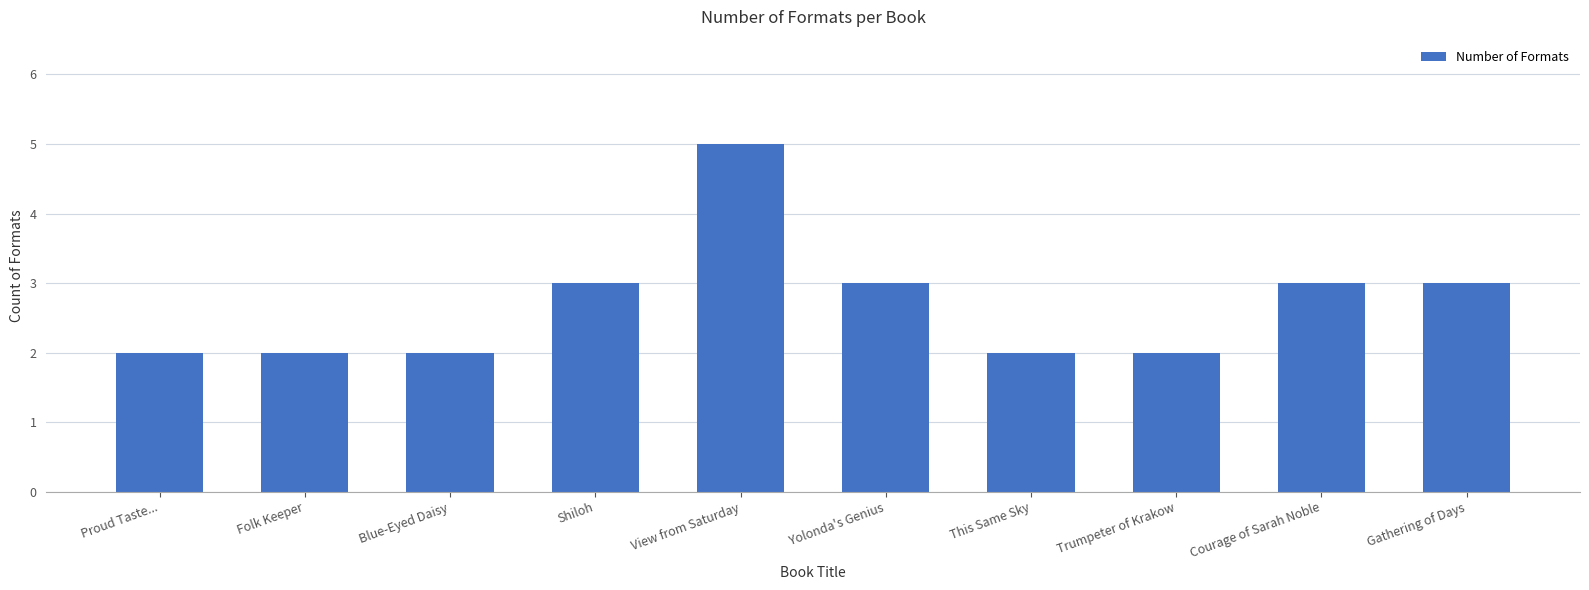

Reading left to right, what are all the values shown in this chart?

Proud Taste...=2	Folk Keeper=2	Blue-Eyed Daisy=2	Shiloh=3	View from Saturday=5	Yolonda's Genius=3	This Same Sky=2	Trumpeter of Krakow=2	Courage of Sarah Noble=3	Gathering of Days=3